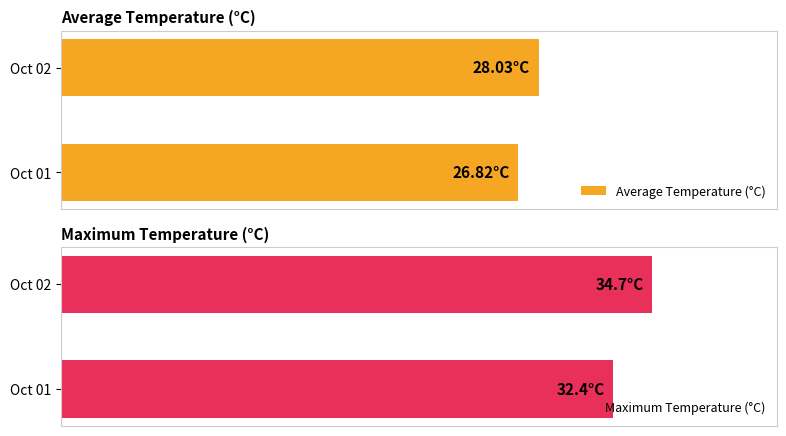

What is the minimum value shown in the chart?

26.8